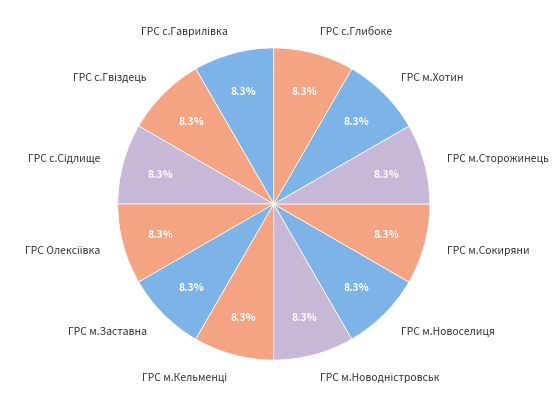

To the nearest percent, what portion does ГРС м.Сокиряни represent?

8%